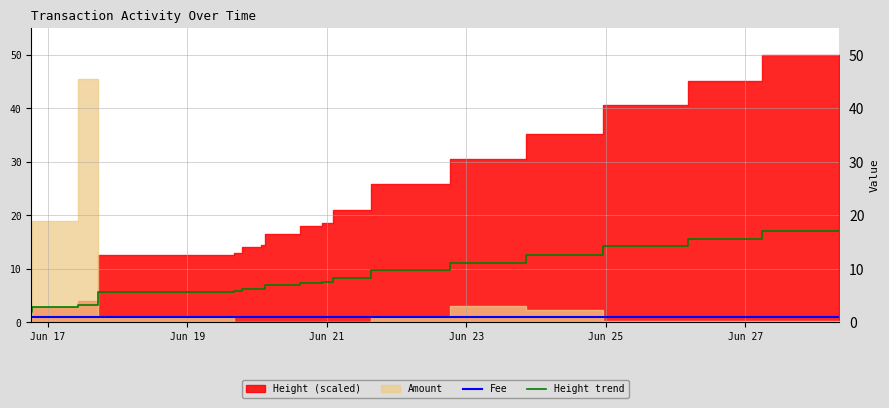

What is the lowest value of the Height trend series?

2.0